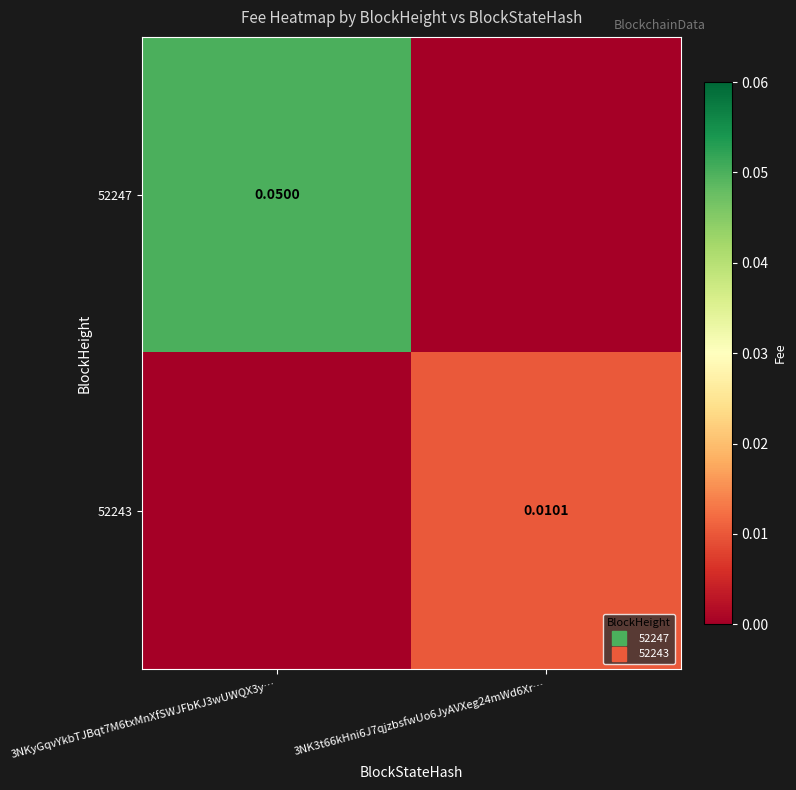

Is it true that 52247 equals 0.1 at 3NKyGqvYkbTJBqt7M6txMnXfSWJFbKJ3wUWQX3y…?

True